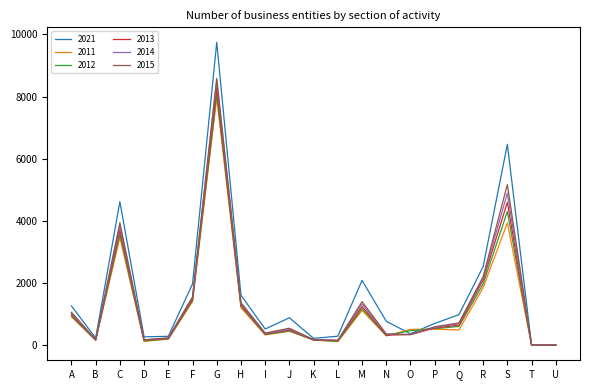

Where is the first local minimum for 2021?

B